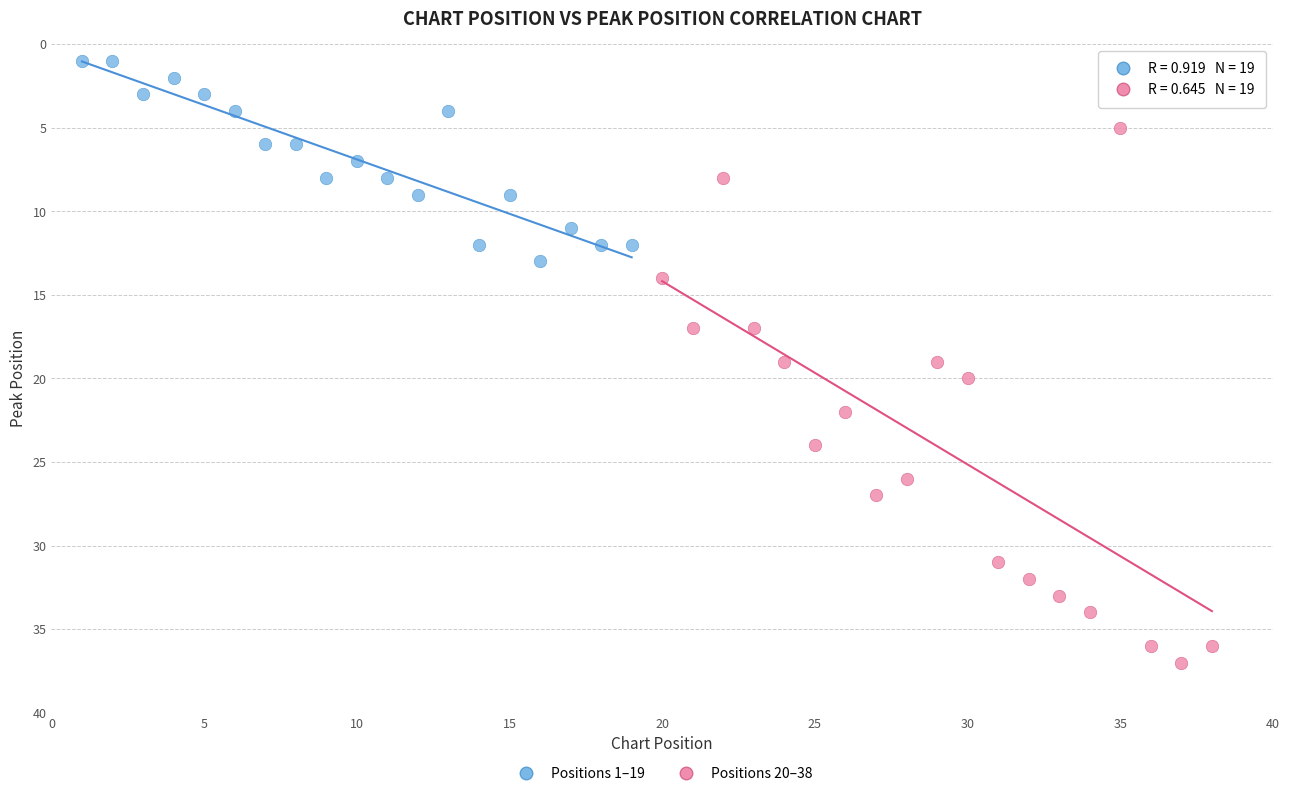

Which series reaches the maximum Y coordinate?

Positions 20–38